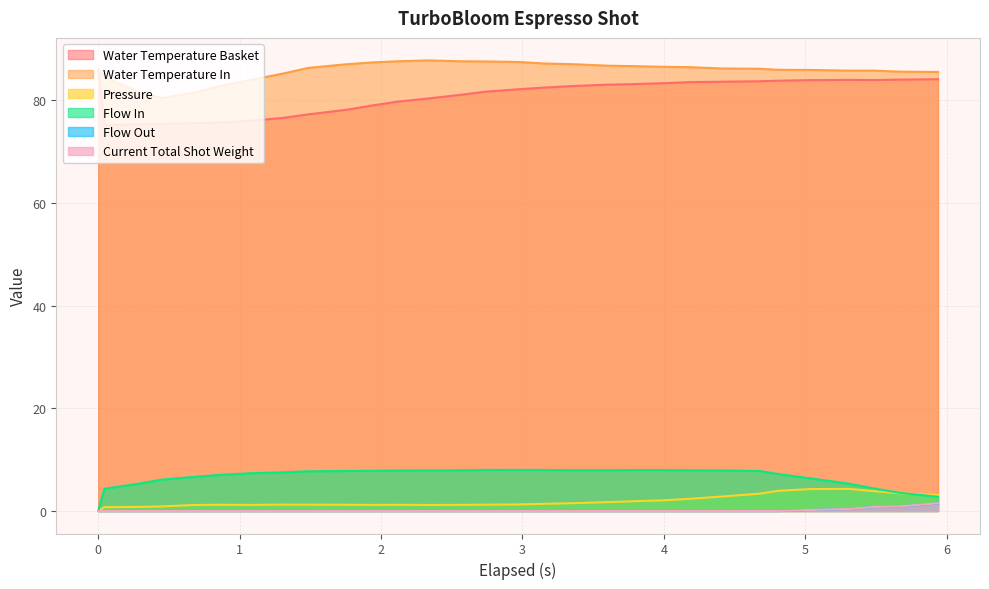

True or false: water_temperature_basket and flow_in cross at least once.

False